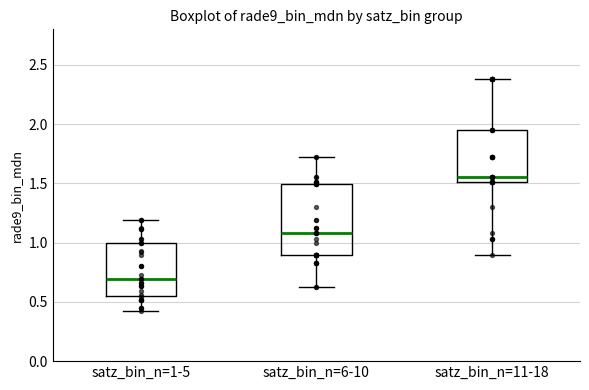

Which box is the tallest, from its lower edge to its upper edge?

satz_bin_n=6-10